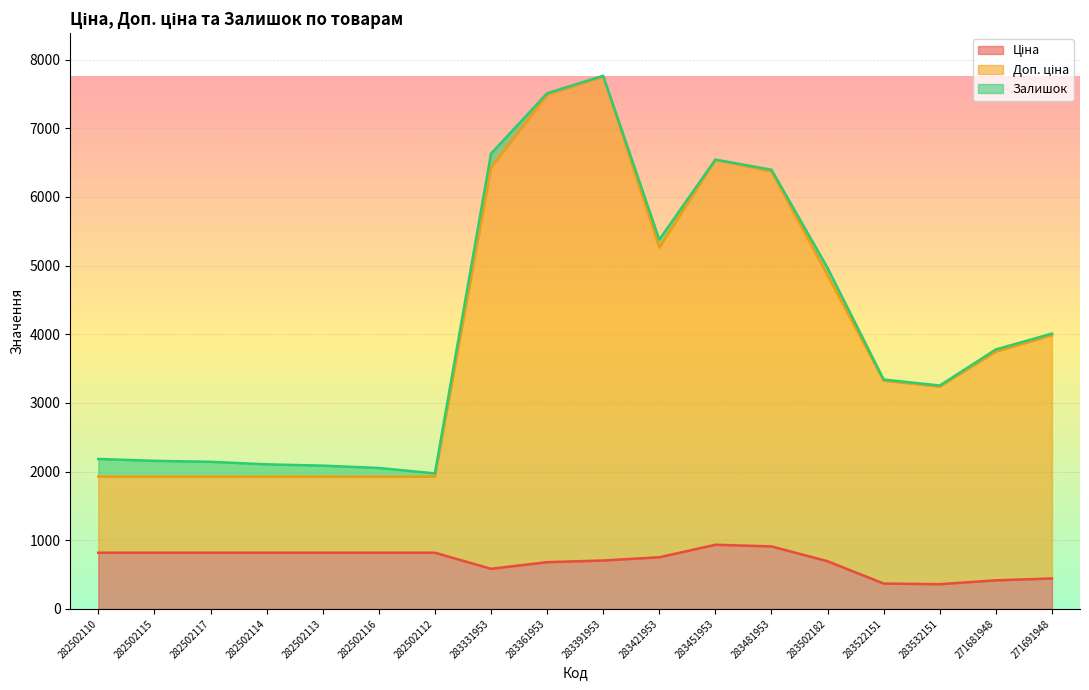

What is the difference between the second highest and second lowest values in the Ціна series?

540.9